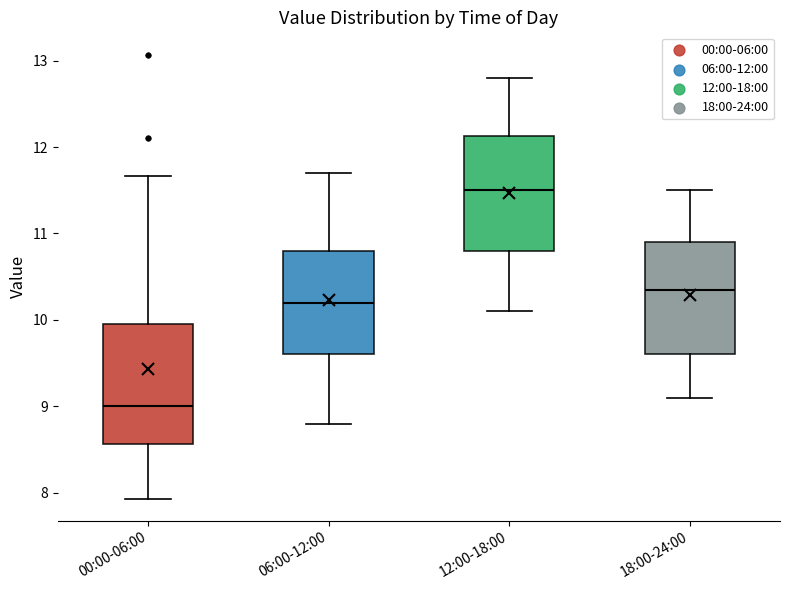

Which box has the highest median line?

12:00-18:00